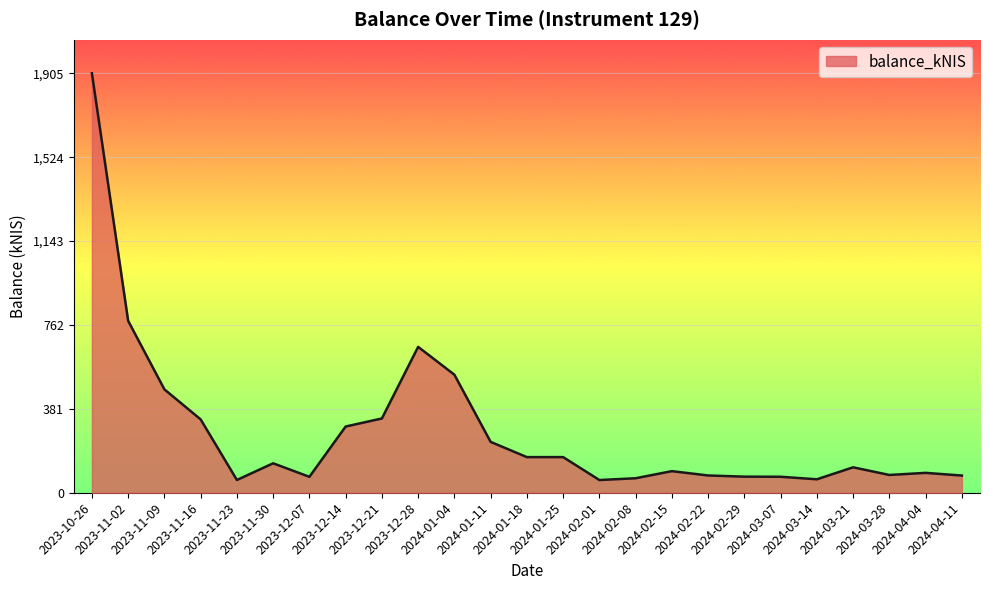

How many values are below 115?

12